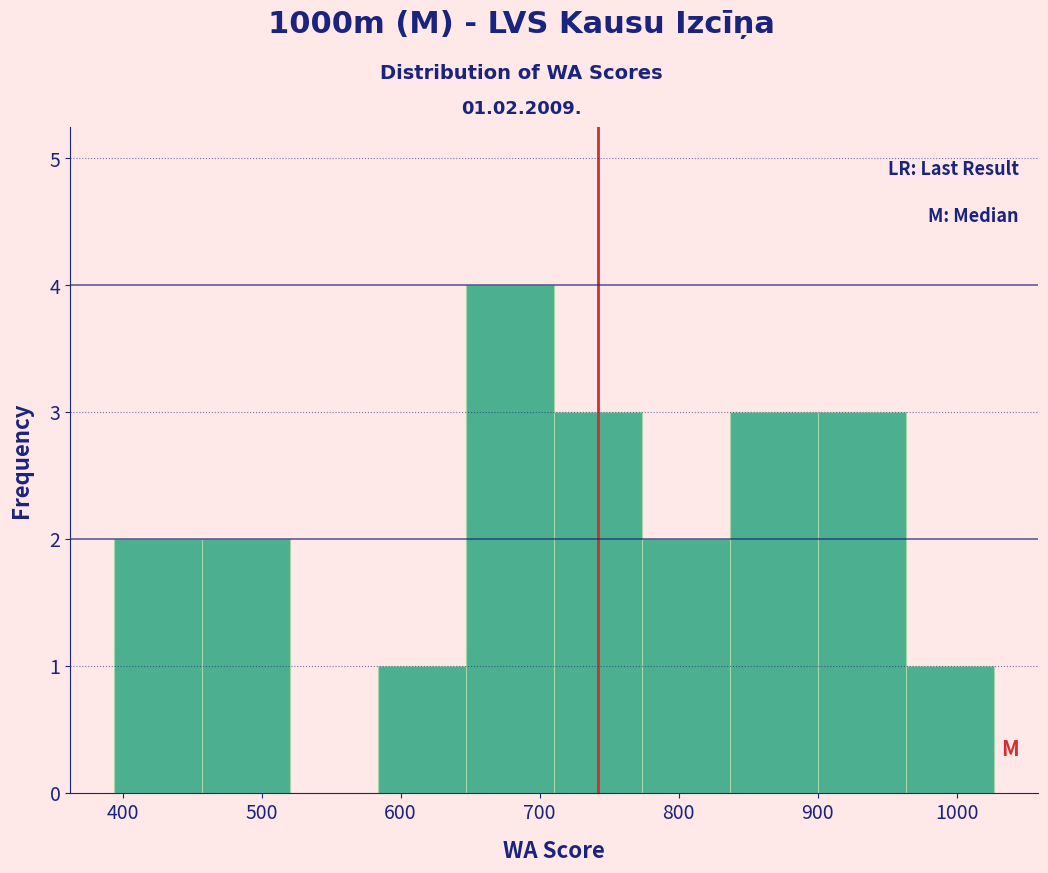

Over which range of the x-axis is the bar tallest?

650 to 710